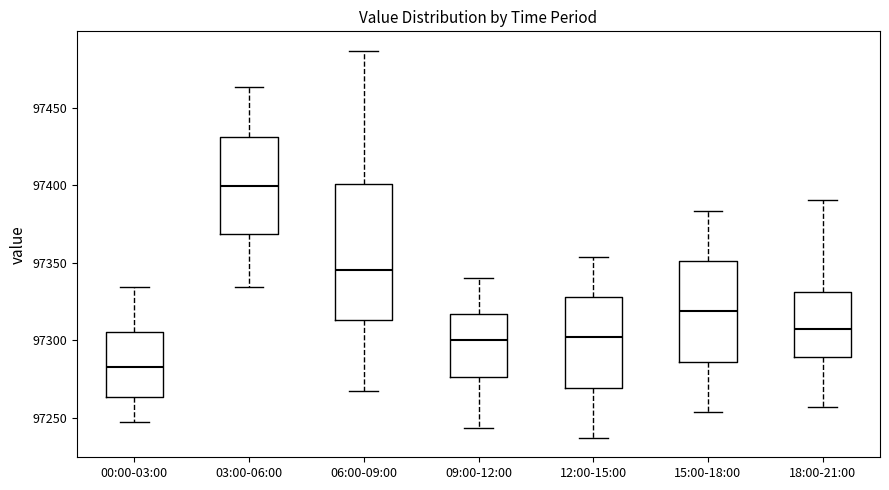

Where is the lower edge of the box for 18:00-21:00 on the y-axis? The values are not printed on the chart, so give them approximately, as read against the axis.

97290